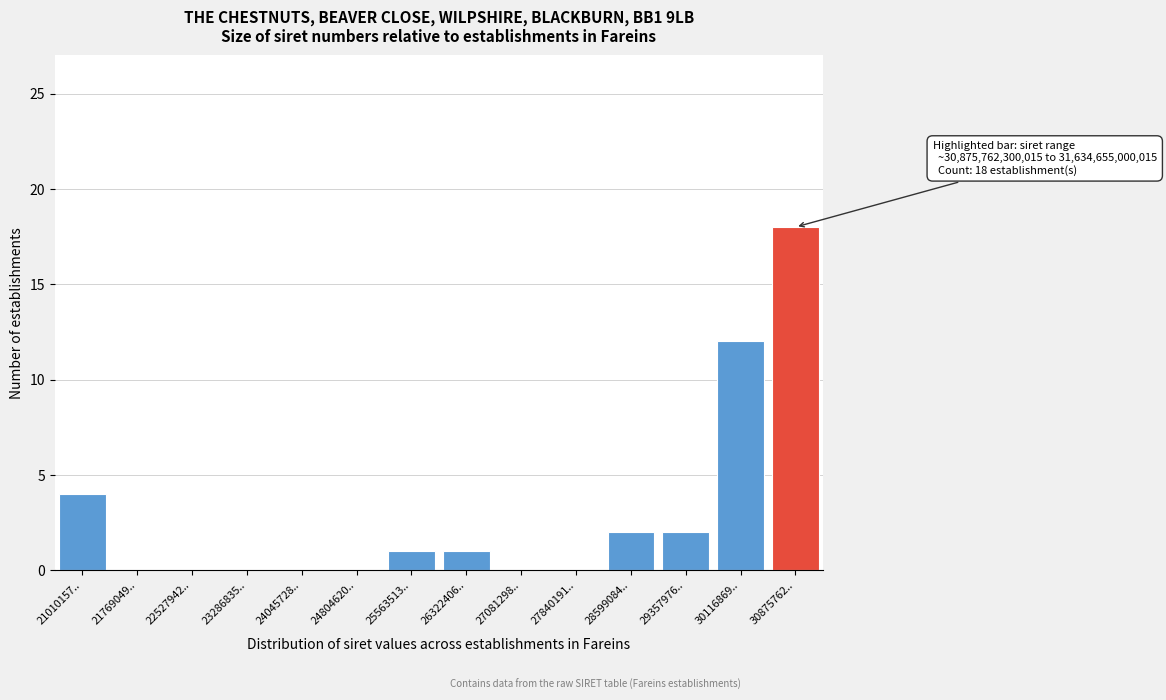

Reading left to right, transcribe all the data shown in this chart.

21010157..=4	21769049..=0	22527942..=0	23286835..=0	24045728..=0	24804620..=0	25563513..=1	26322406..=1	27081298..=0	27840191..=0	28599084..=2	29357976..=2	30116869..=12	30875762..=18